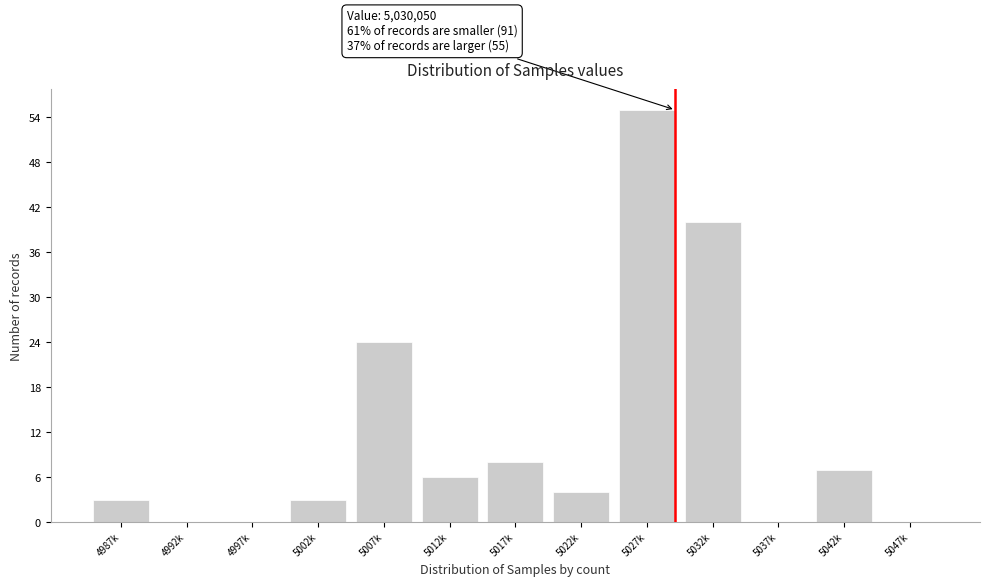

Reading left to right, extract all data points from this chart.

4987k=3	4992k=0	4997k=0	5002k=3	5007k=24	5012k=6	5017k=8	5022k=4	5027k=55	5032k=40	5037k=0	5042k=7	5047k=0